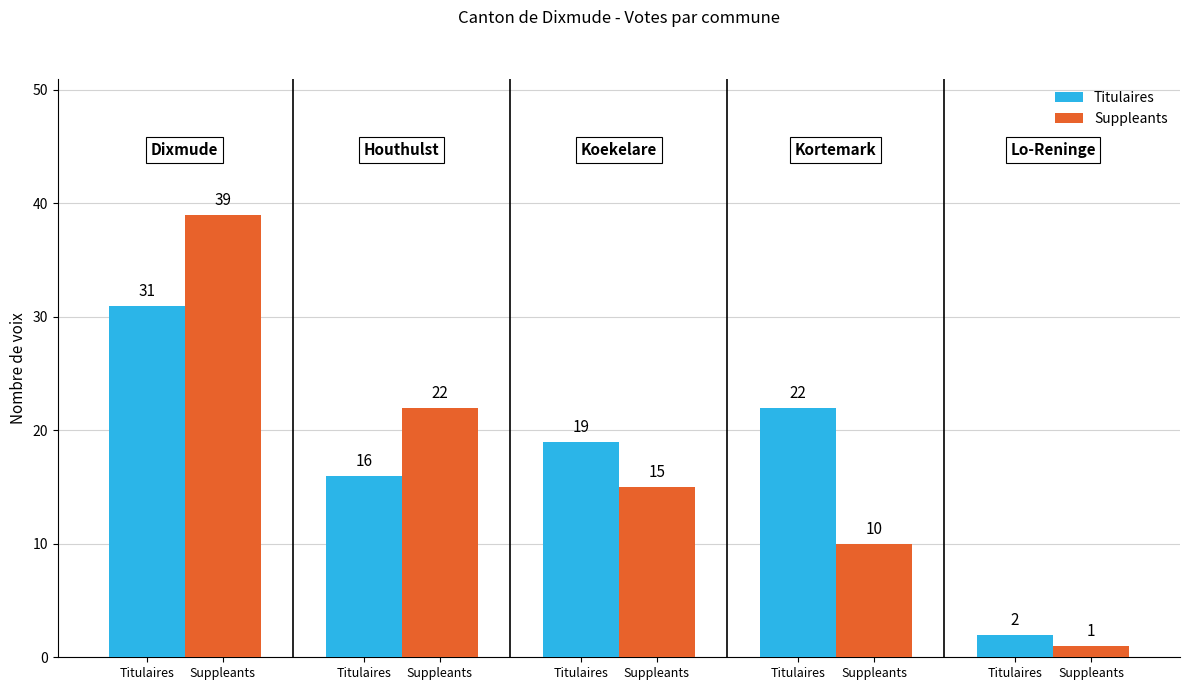

What are all the series names shown in the legend?

Titulaires, Suppleants